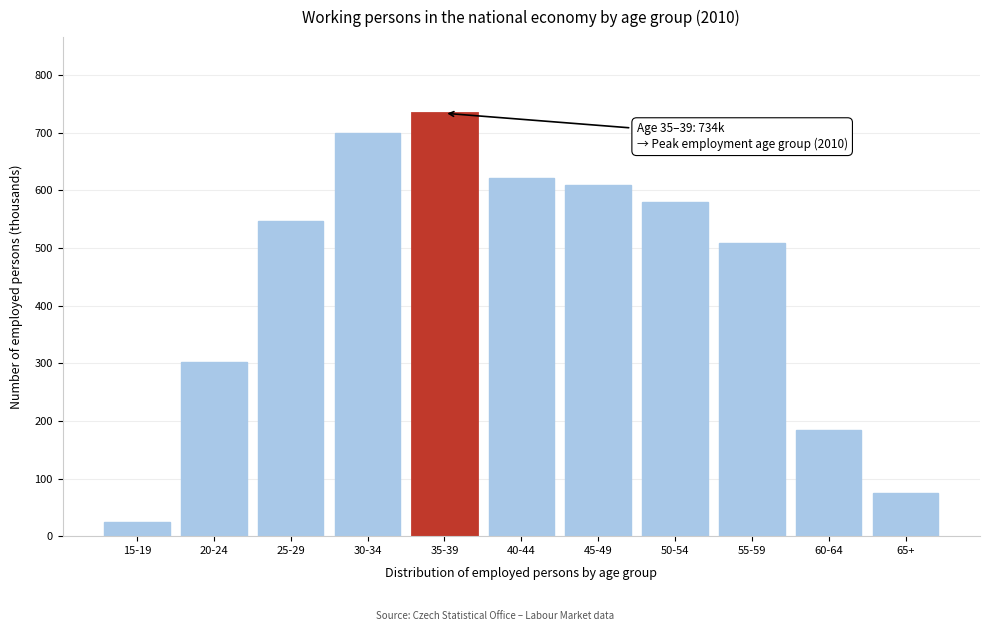

Reading right to left, list all the values displayed in this chart.

75.6	184.7	508.6	579.5	608.4	622.1	733.6	699.9	545.9	301.9	25.0